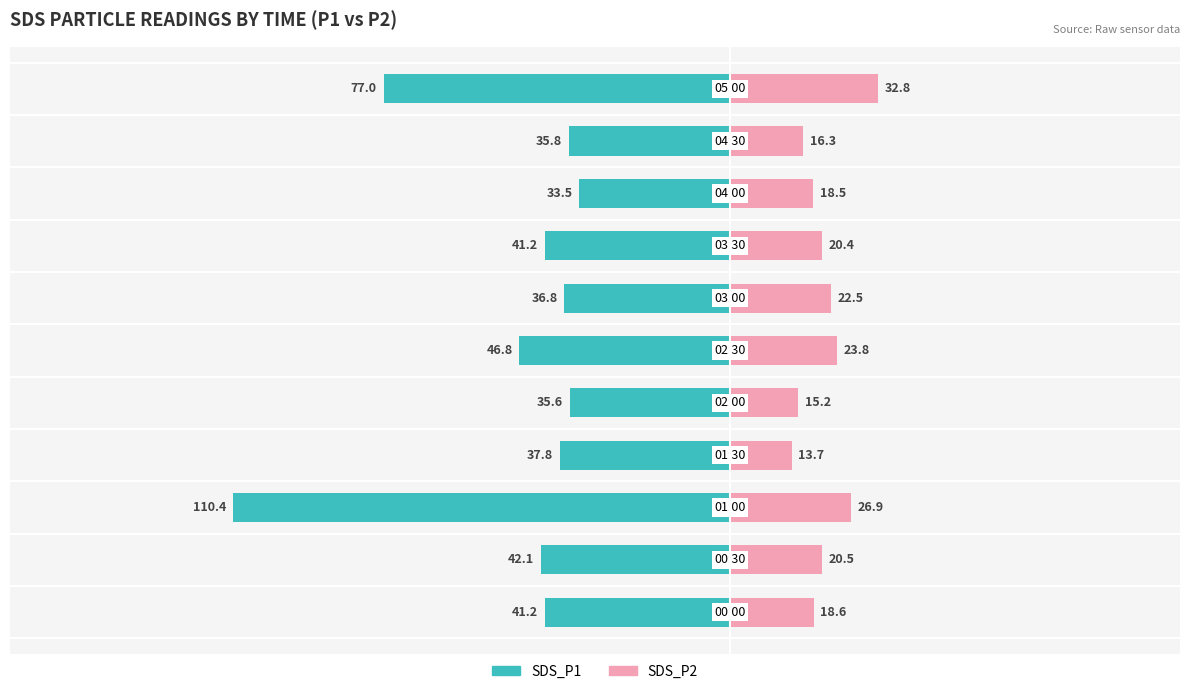

Between 0 and 5, which series saw the biggest shift?

SDS_P1